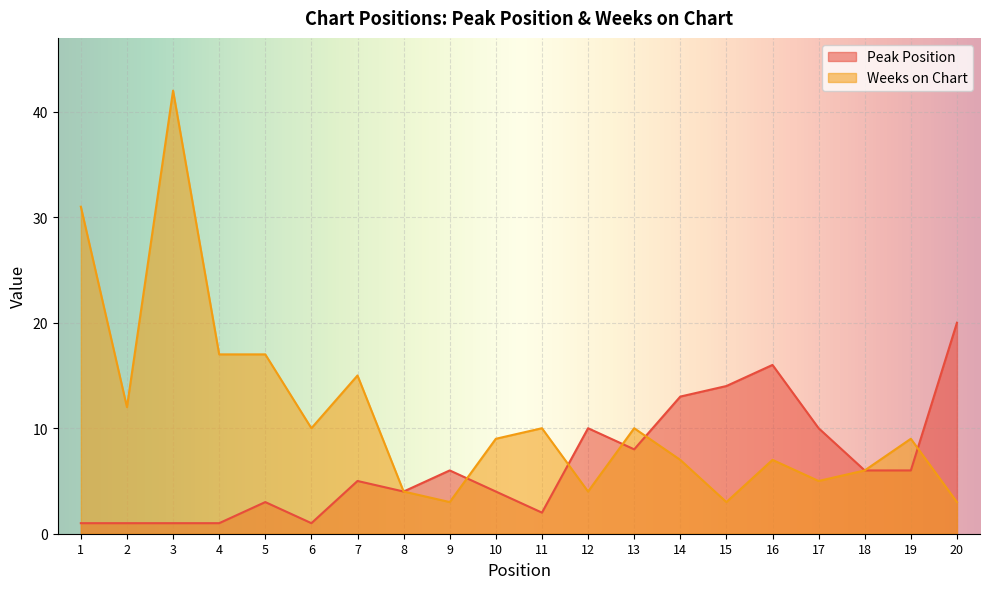

True or false: Weeks on Chart has more than 1 interior local peaks.

True